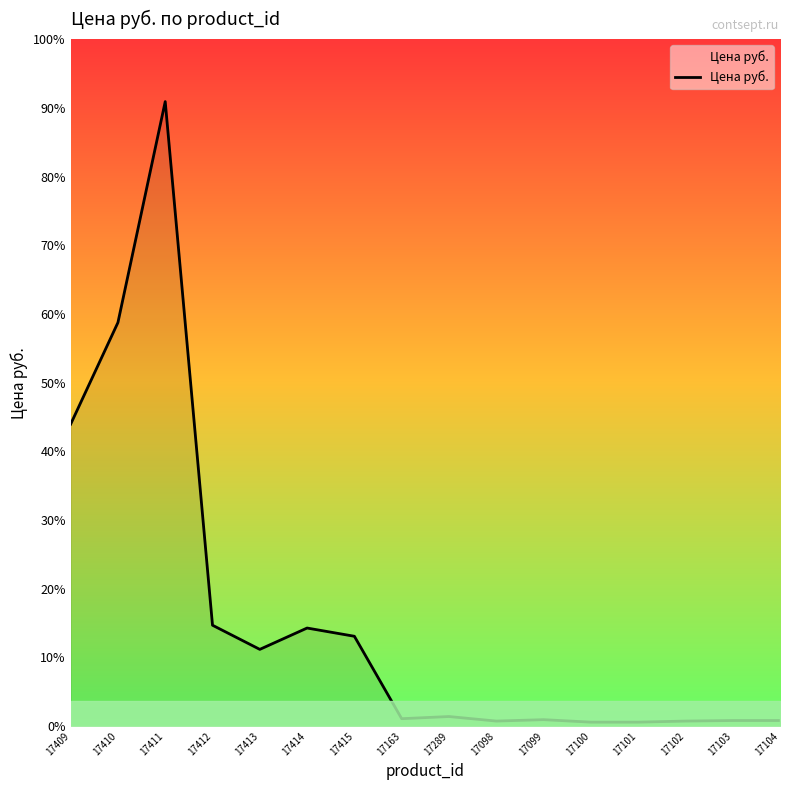

Does the chart have visible grid lines?

No